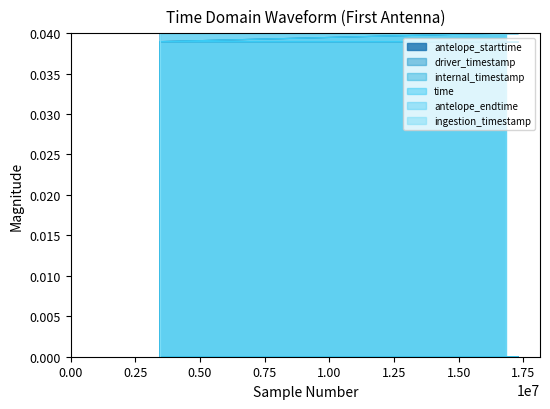

Rank the series by their maximum value, from lowest to highest.

antelope_starttime, driver_timestamp, internal_timestamp, time, antelope_endtime, ingestion_timestamp